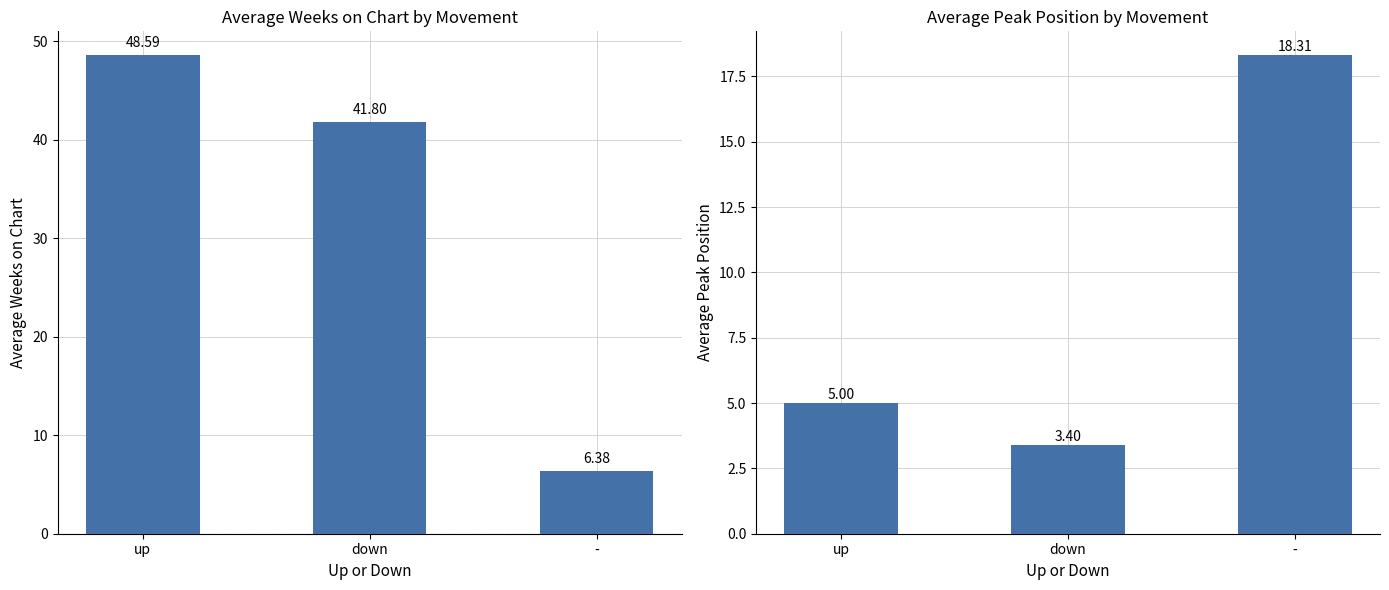

Reading left to right, what are all the values shown in this chart?

Average Weeks on Chart: up=48.6	down=41.8	-=6.4
Average Peak Position: up=5.0	down=3.4	-=18.3